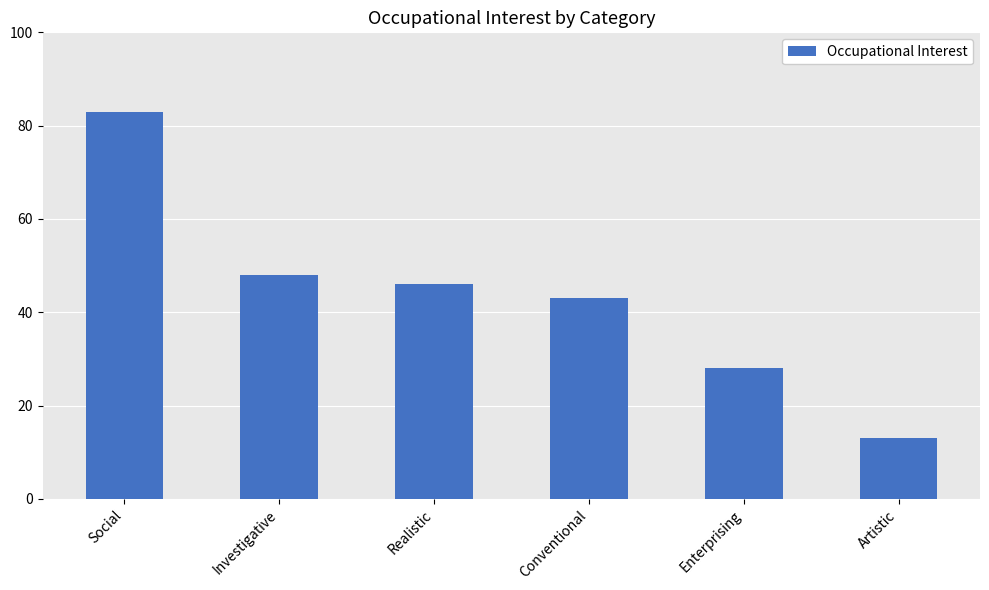

The value at Social is 83. True or false?

True